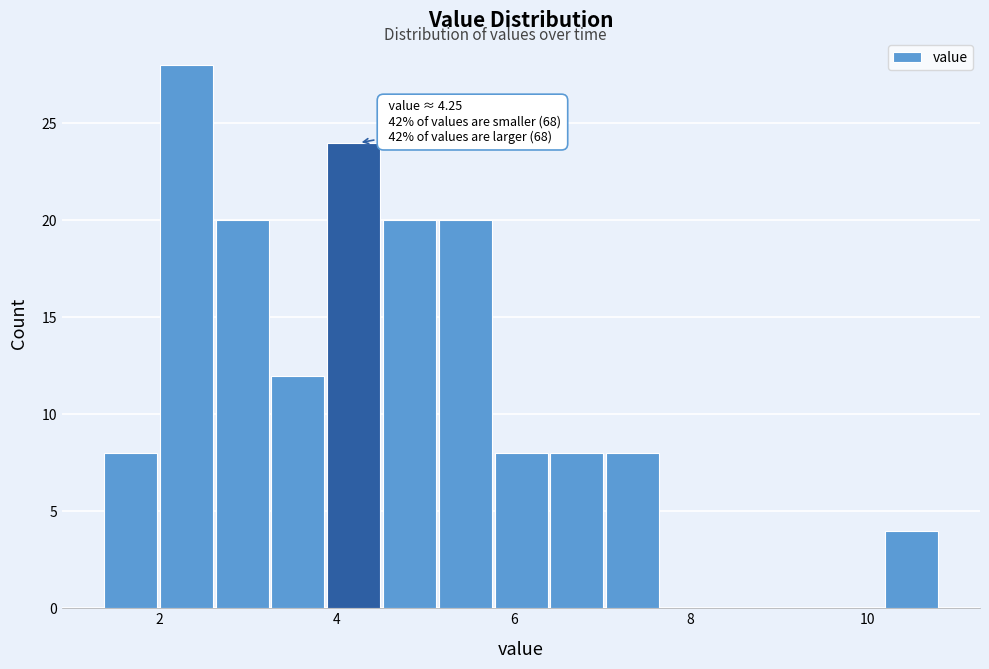

Around what value on the x-axis is the tallest bar? Give the approximate position of its centre, as read against the axis.

2.4